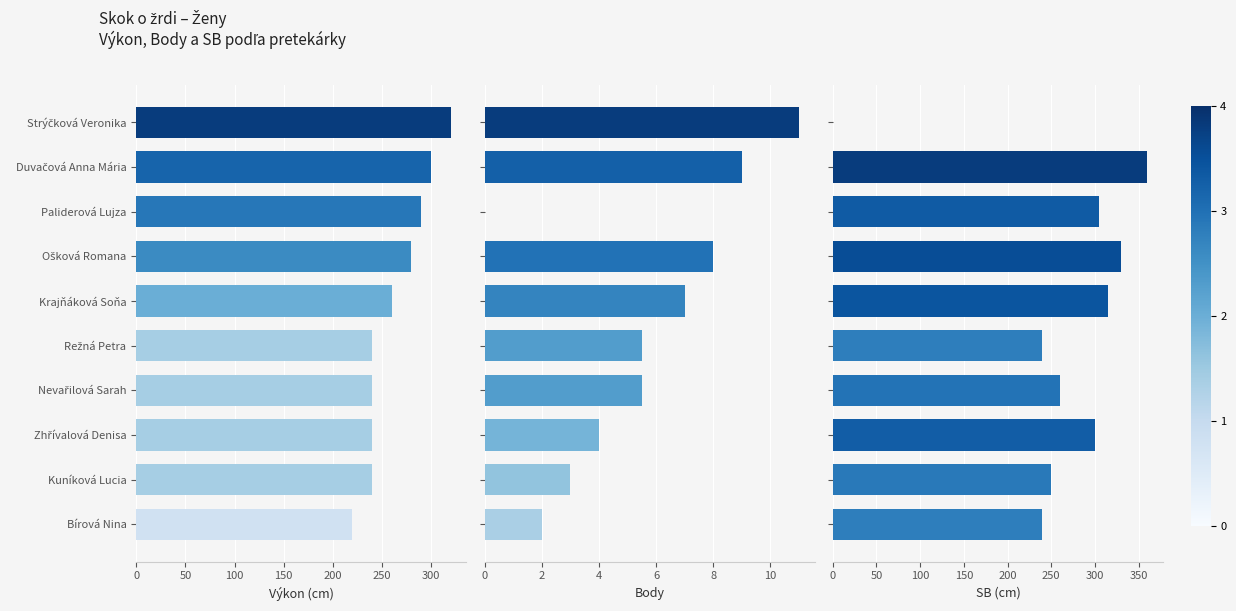

The SB (cm) series shows 360.0 at Duvačová Anna Mária. True or false?

True